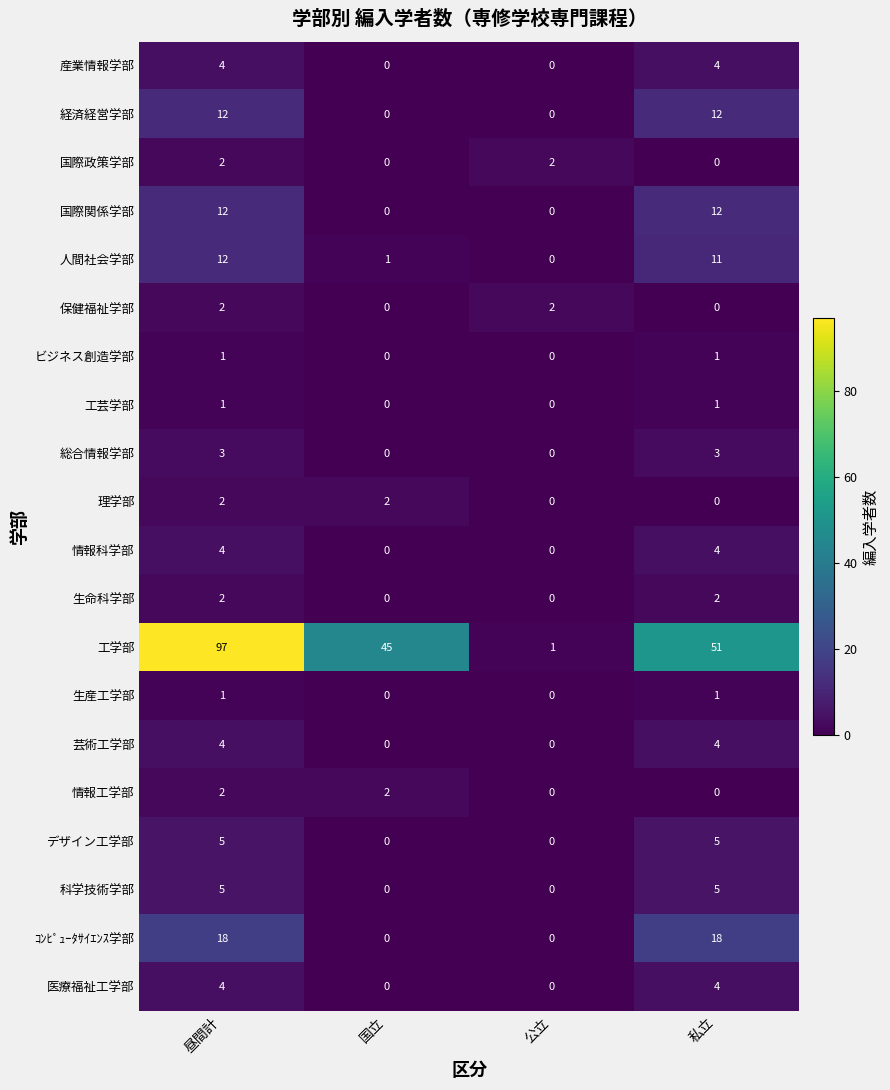

The value of 産業情報学部 at 昼間計 is 4. True or false?

True